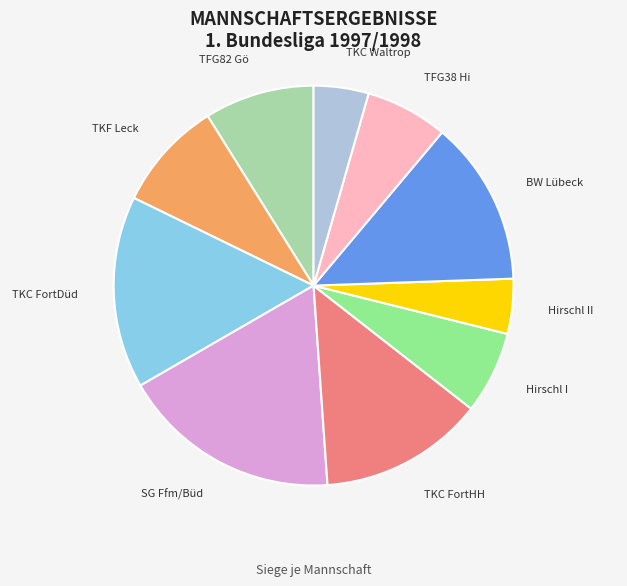

Does SG Ffm/Büd account for over 50% of the chart?

No